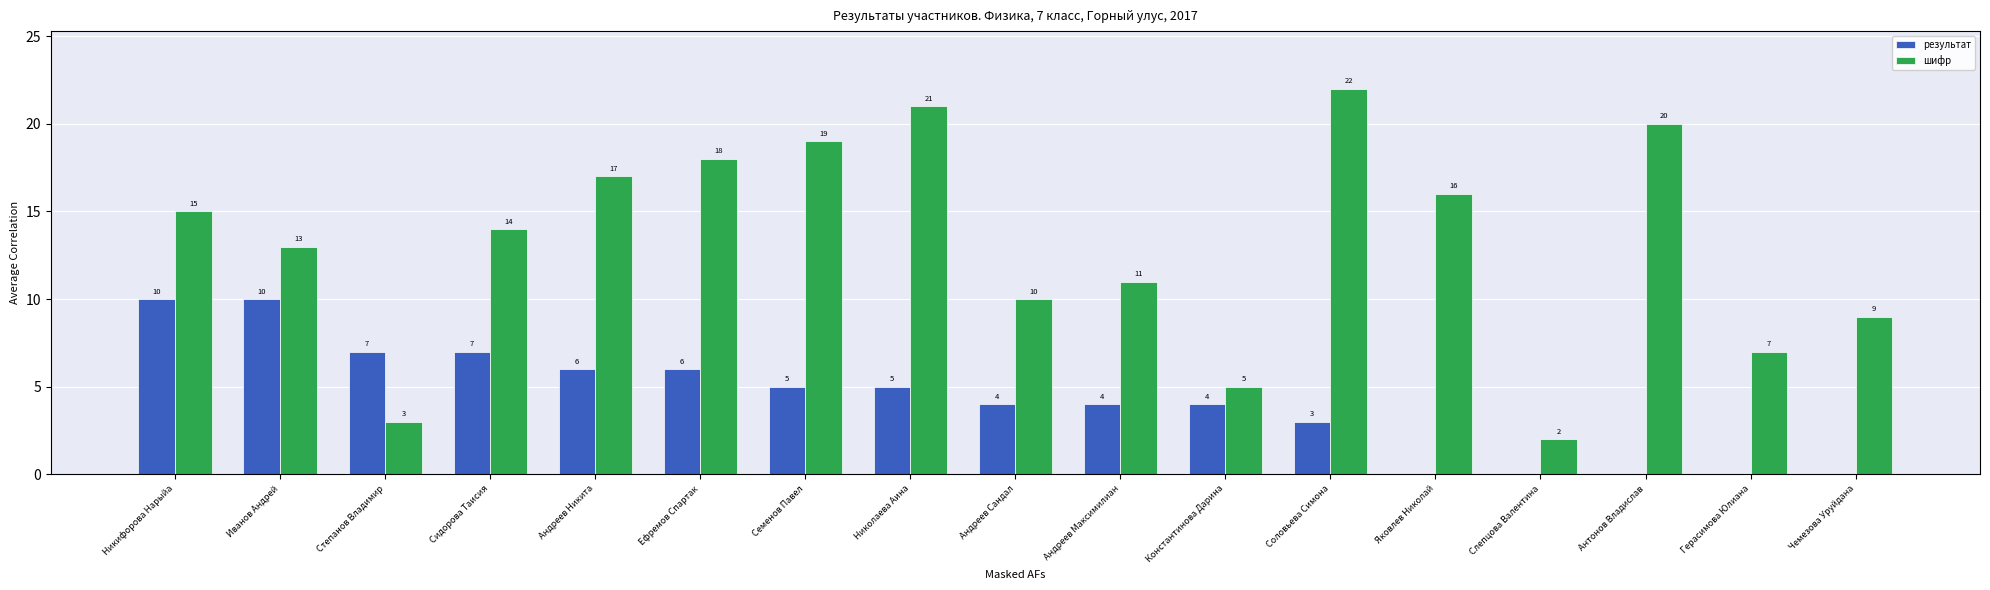

How many результат values are between 0 and 6?

13